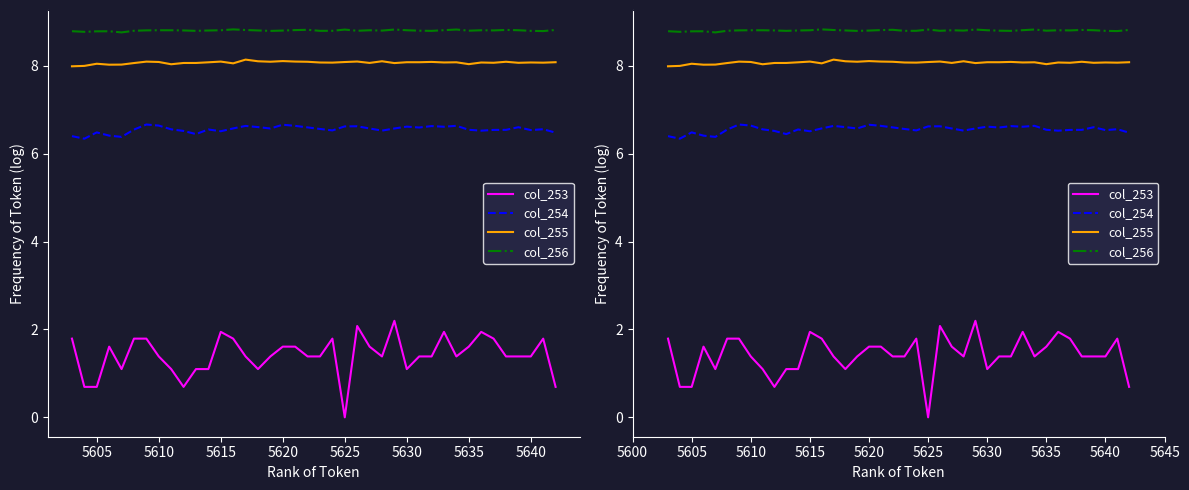

Is the value of col_255 at 5605 greater than the value of col_253 at 21?

Yes